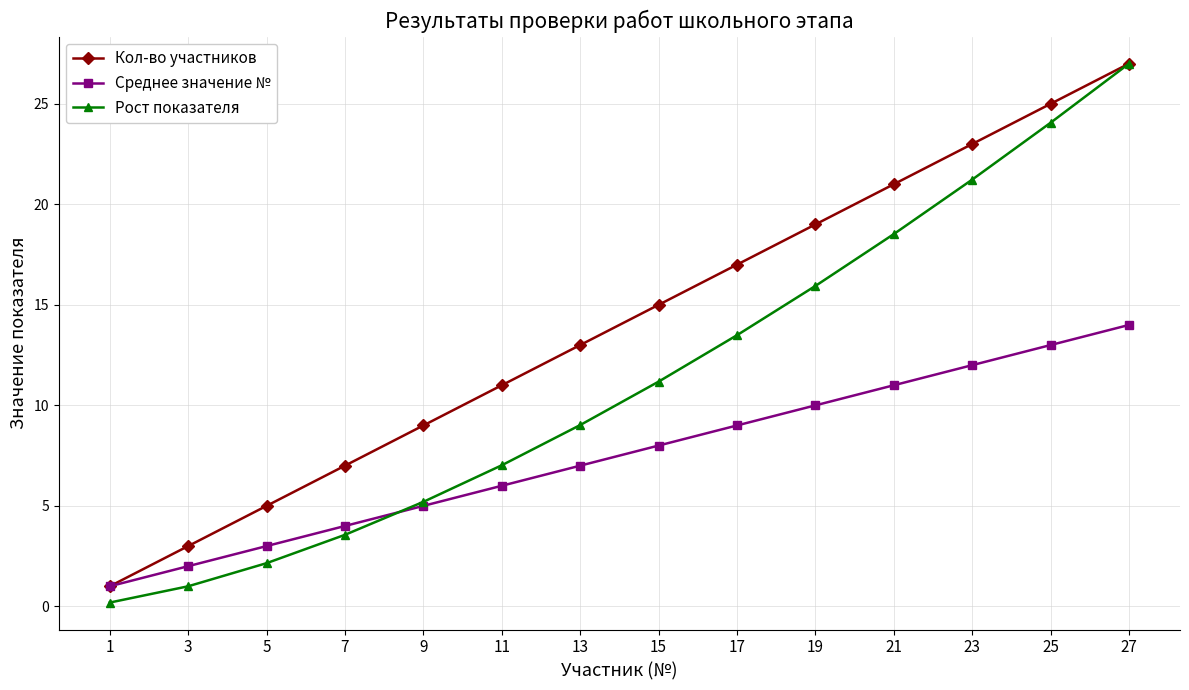

Rank the series at 23 from highest to lowest value.

Кол-во участников, Рост показателя, Среднее значение №